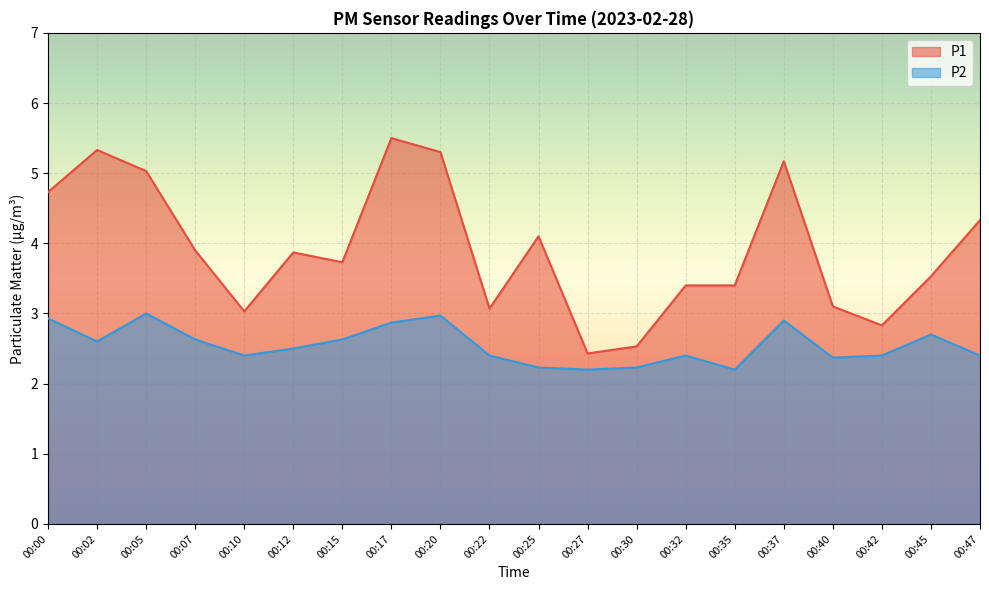

At which category is the sum across all series the highest?

00:17